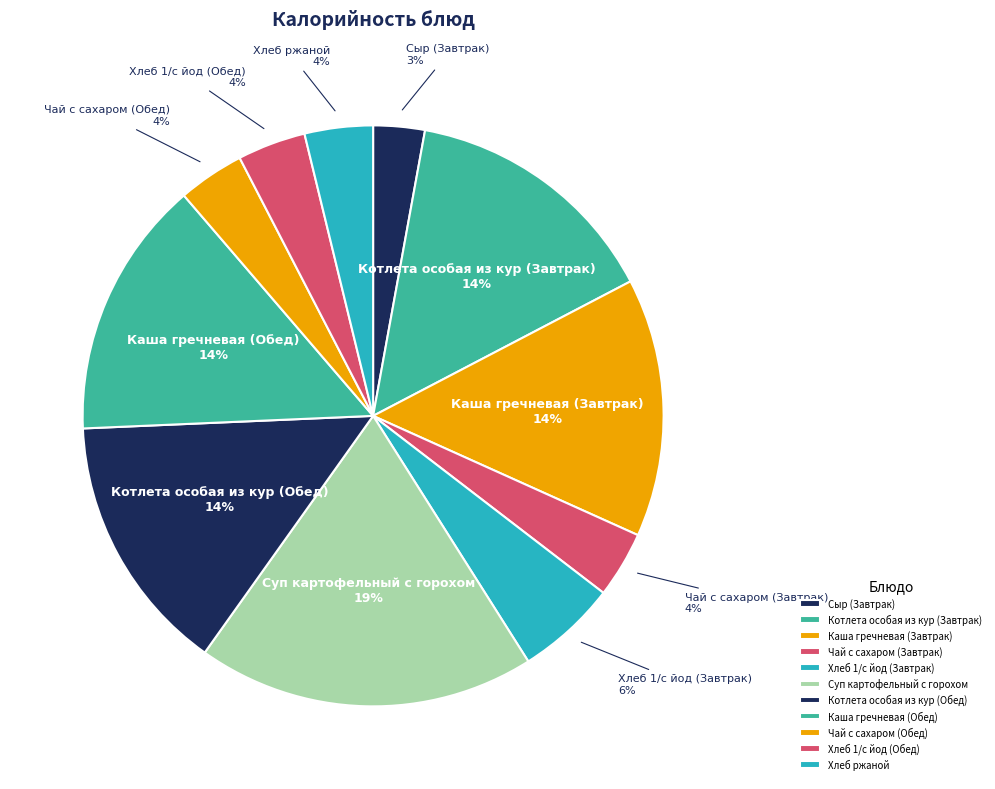

The Каша гречневая (Завтрак) slice represents 14% of the pie. True or false?

True